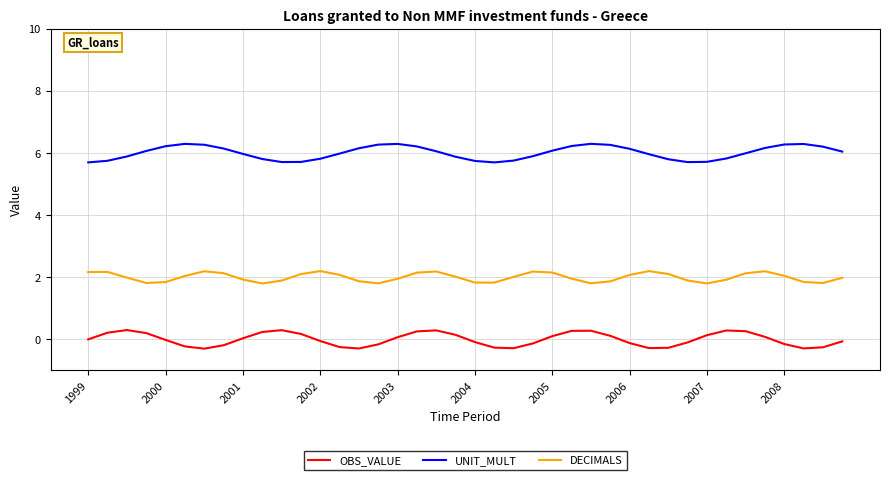

What is the smallest value displayed?

-0.3